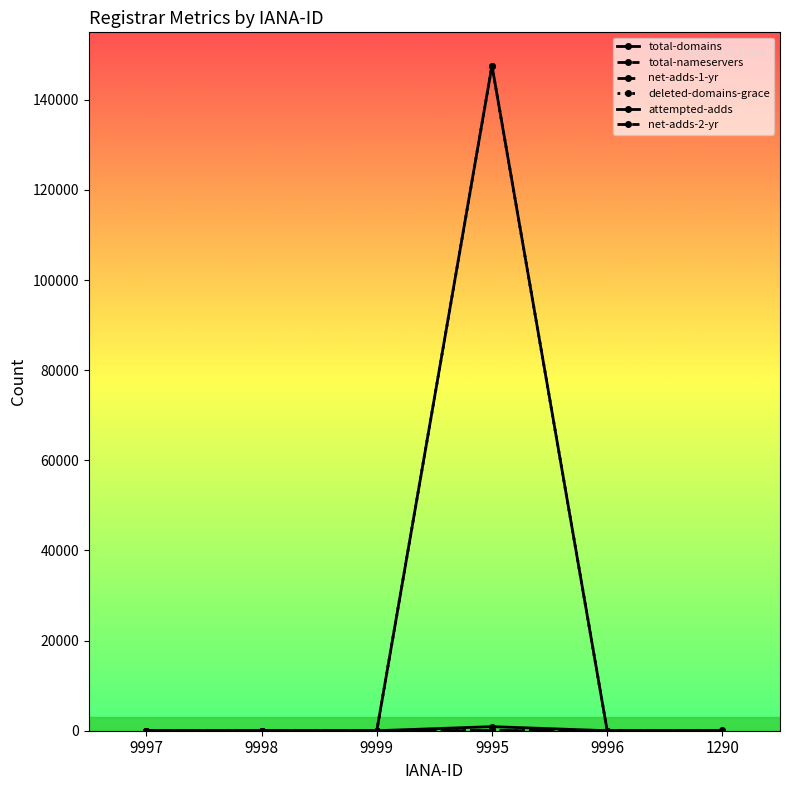

At how many categories does at least one series exceed 72237?

1